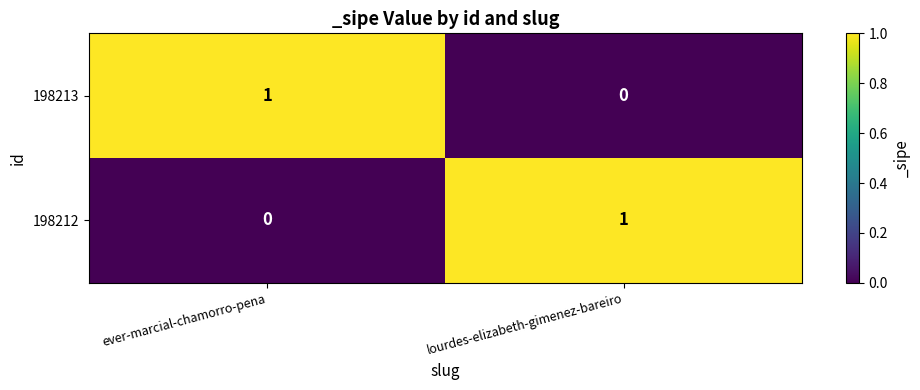

At how many categories does at least one series exceed 0?

2